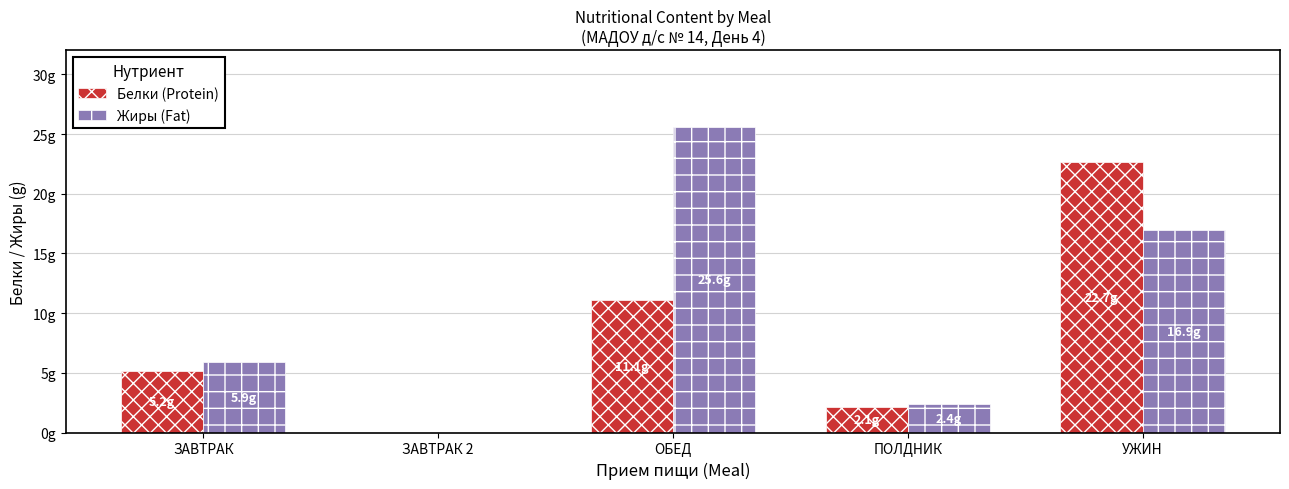

Is it true that Жиры (Fat) equals 0.0 at ЗАВТРАК 2?

True